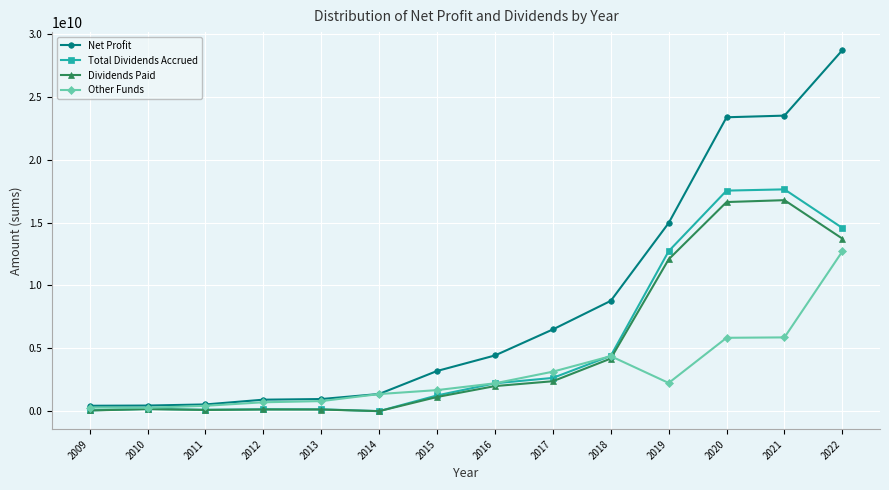

Which series has the largest total across all categories?

Net Profit